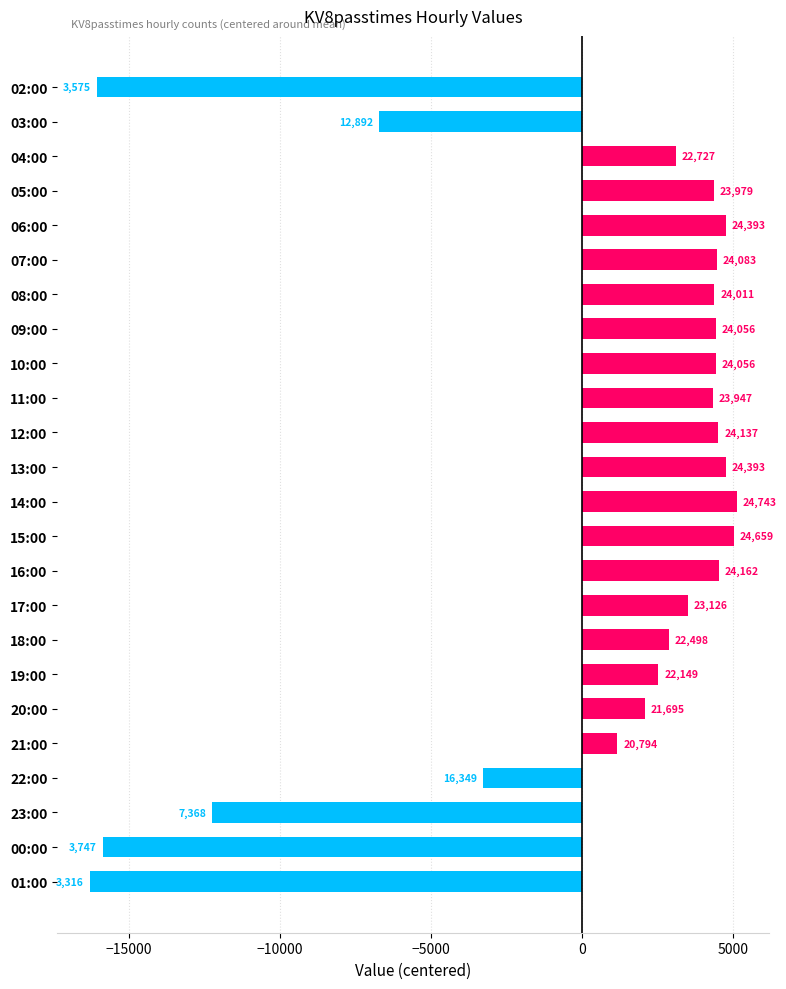

How many bars are there in total?

24